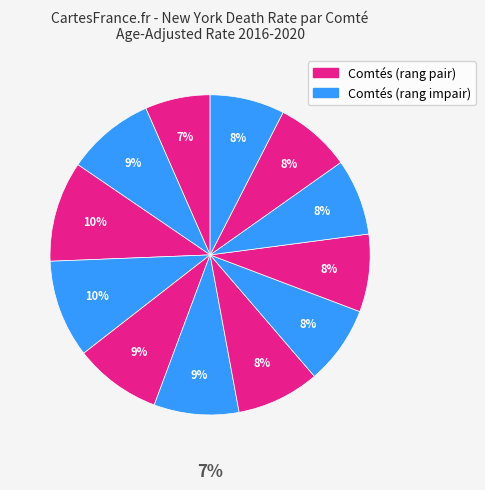

Is there a majority slice in this chart?

No